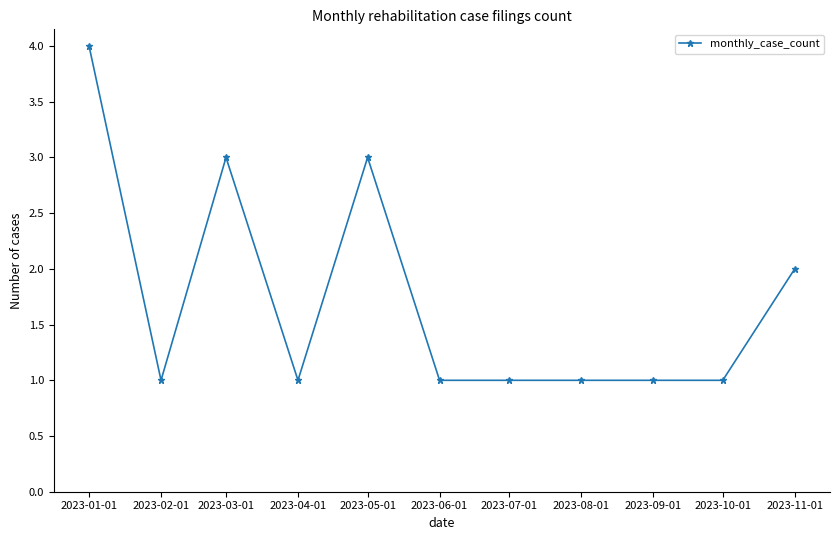

What position from the left is 2023-11-01?

11